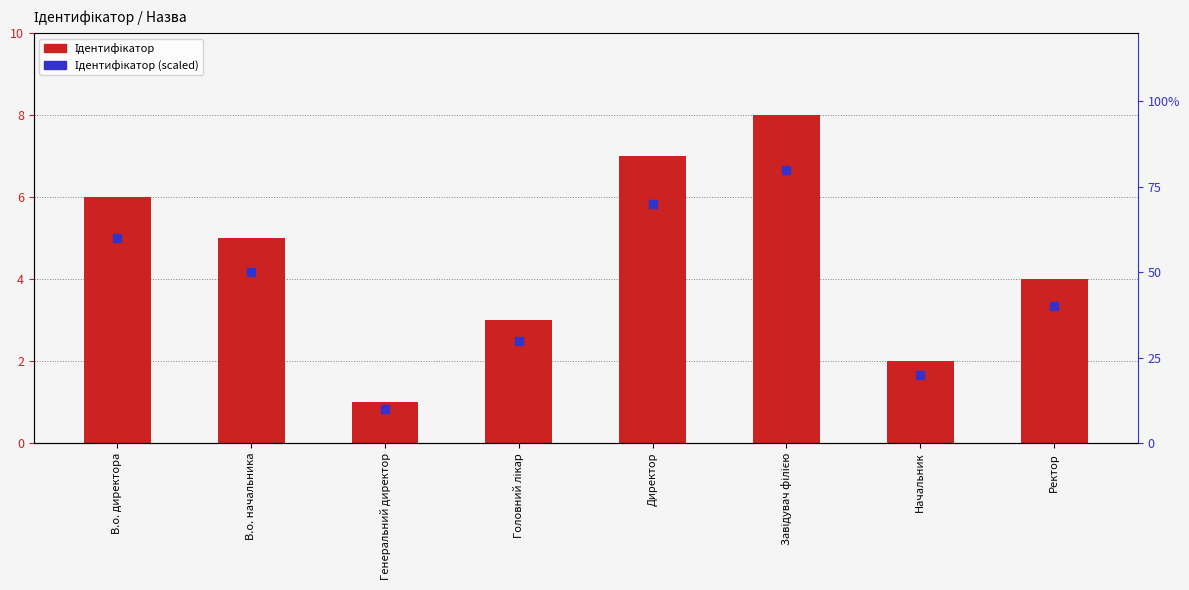

Is the value of Ідентифікатор at Генеральний директор greater than the value of Ідентифікатор (scaled) at Генеральний директор?

No